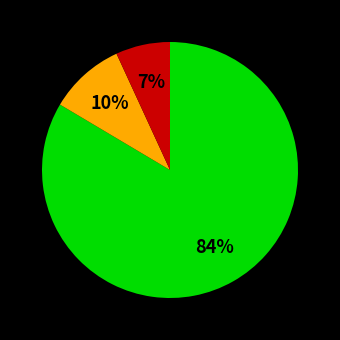

How many slices are in this pie chart?

3